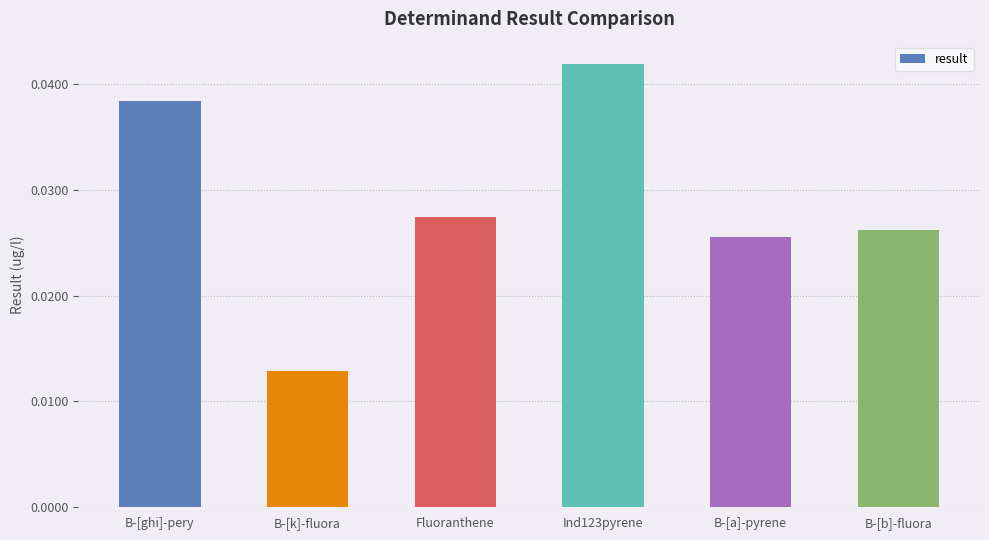

Between B-[k]-fluora and Ind123pyrene, which is larger?

Ind123pyrene